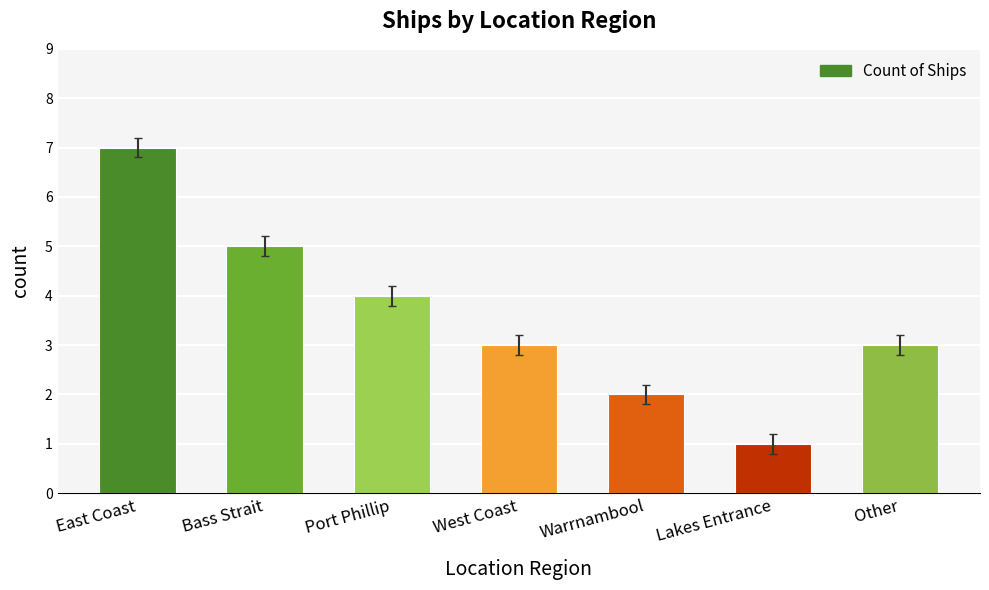

Are the bars horizontal?

No